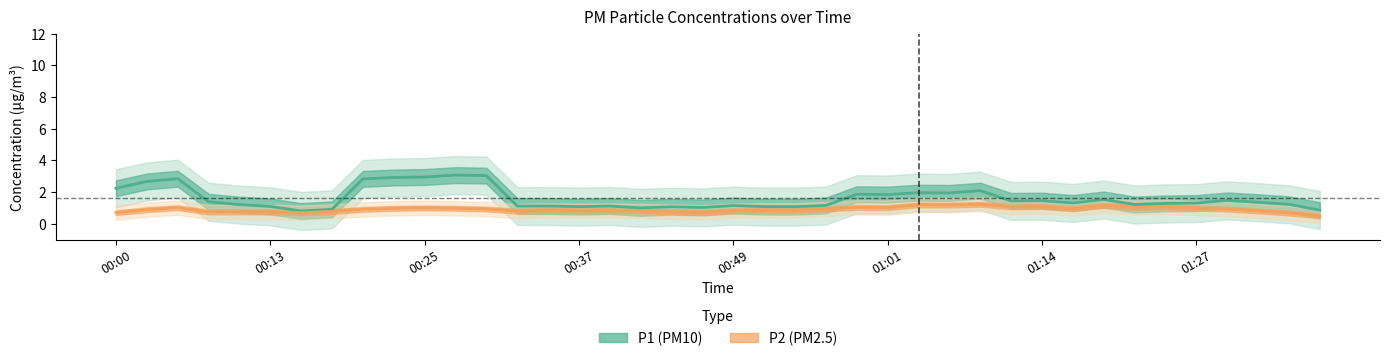

What is the highest value of the P1 (PM10) series?

3.1